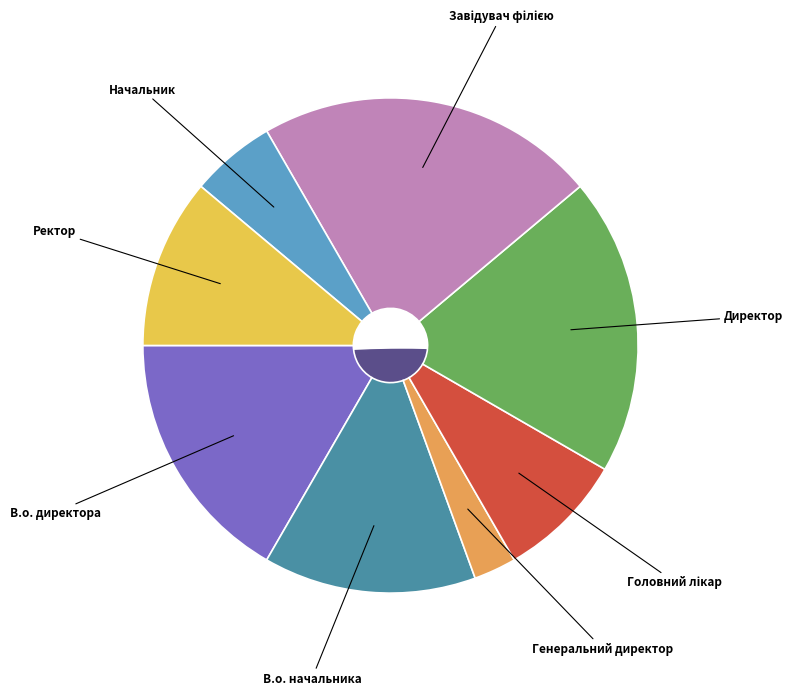

Between Директор and Ректор, which is larger?

Директор